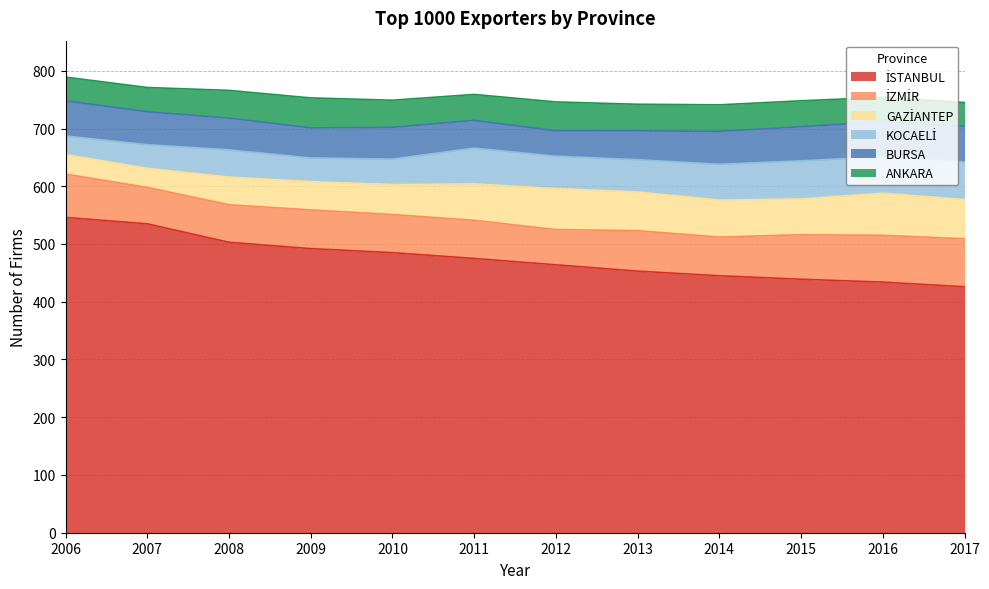

Count the number of data series in this chart.

6